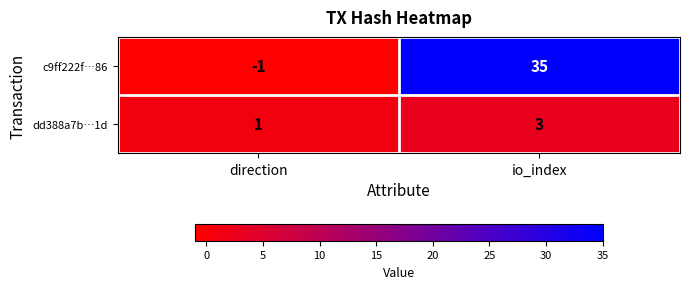

Reading right to left, transcribe all the data shown in this chart.

c9ff222f…86: io_index=35	direction=-1
dd388a7b…1d: io_index=3	direction=1